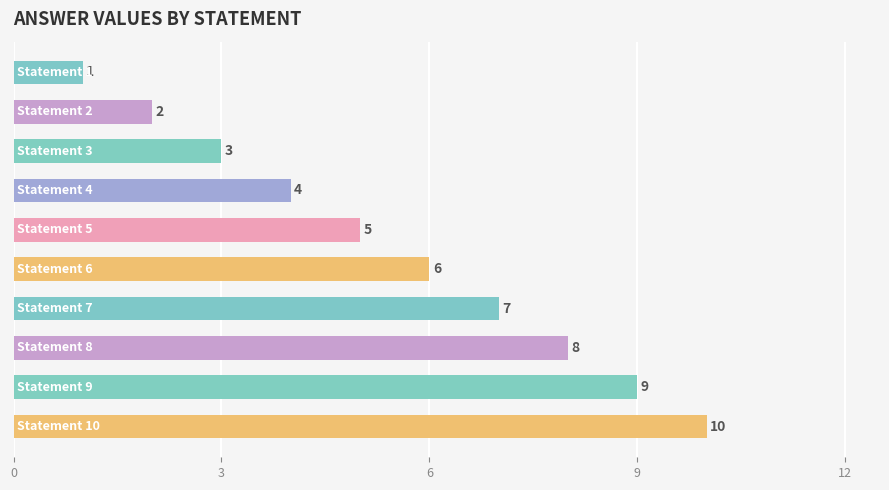

What is the minimum value shown in the chart?

1